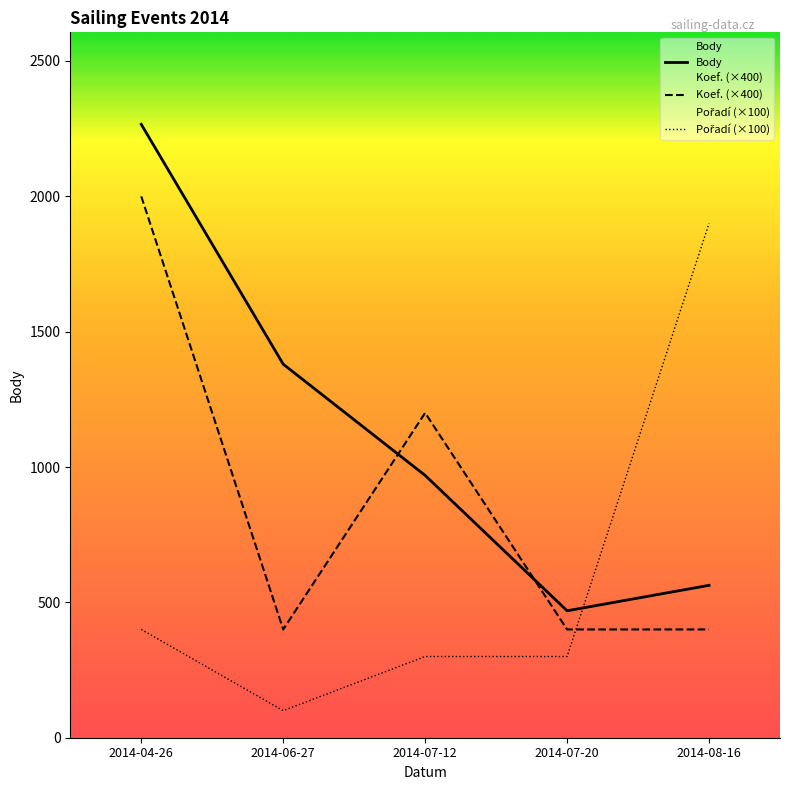

What is the total value across all series at 2014-08-16?

2863